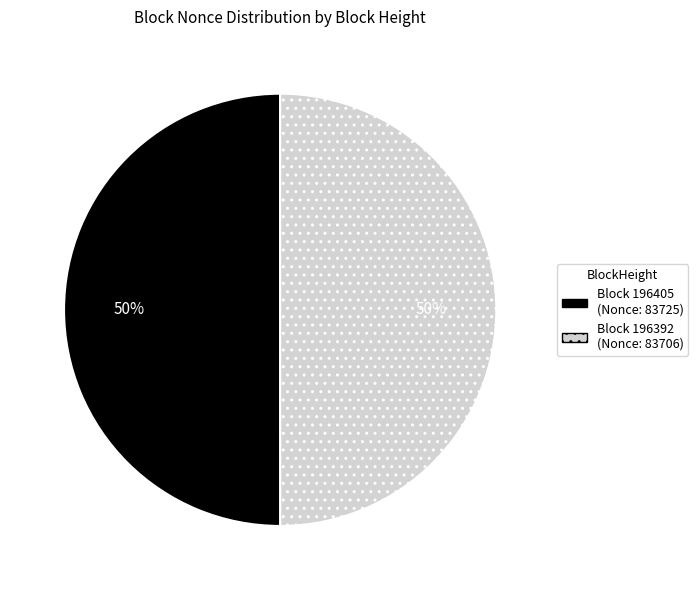

To the nearest percent, what is the average slice percentage?

50%